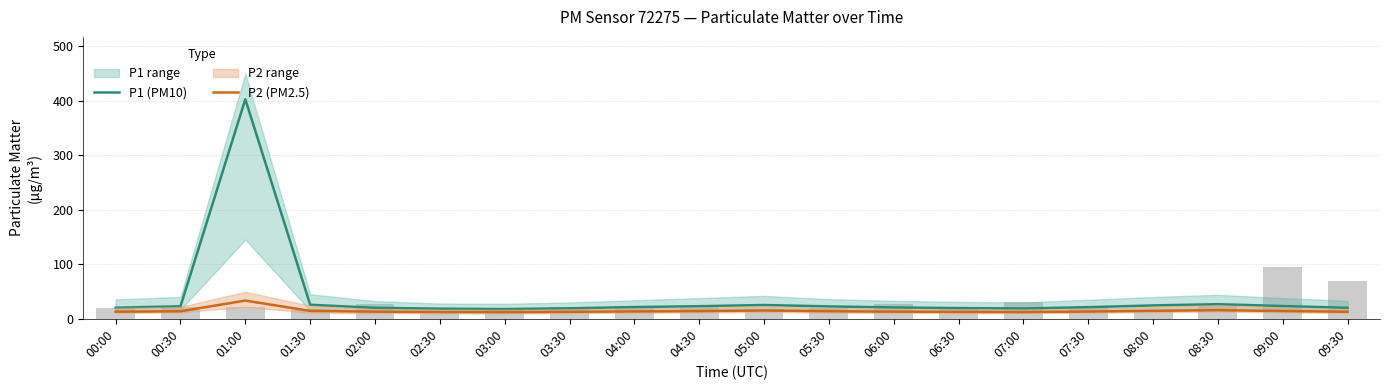

What is the total value across all series at 08:00?

39.1